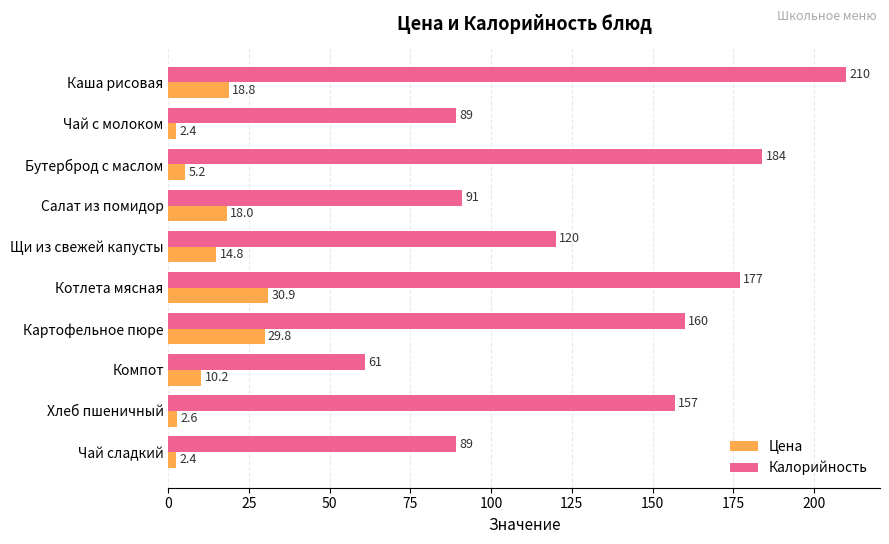

Is it true that Калорийность equals 24.2 at Компот?

False